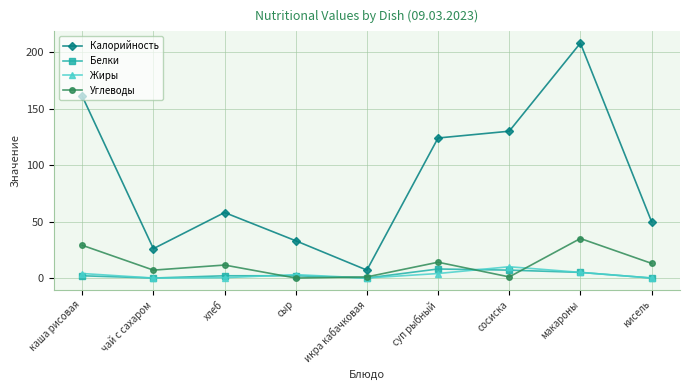

Which category has the highest value across all series?

макароны